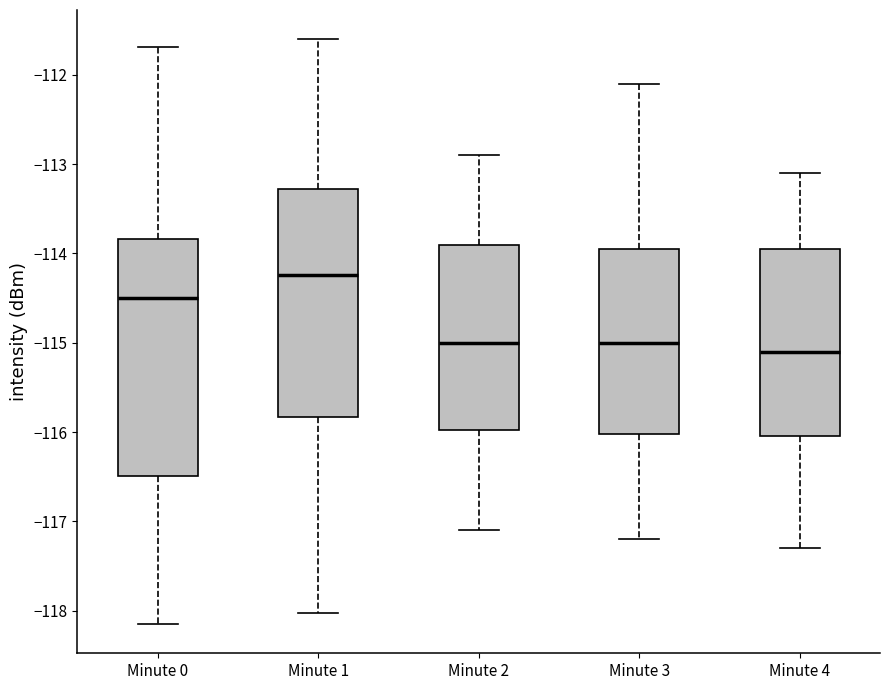

Reading left to right, transcribe this box plot: for each box, give where its median line is, the range the box spans, and where its two whiskers end, as read against the y-axis. The values are not printed on the chart, so give them approximately, as read against the axis.

Minute 0: median -114.5, box -116.5 to -113.8, whiskers -118.2 to -111.7
Minute 1: median -114.2, box -115.8 to -113.3, whiskers -118.0 to -111.6
Minute 2: median -115.0, box -116.0 to -113.9, whiskers -117.1 to -112.9
Minute 3: median -115.0, box -116.0 to -113.9, whiskers -117.2 to -112.1
Minute 4: median -115.1, box -116.0 to -113.9, whiskers -117.3 to -113.1